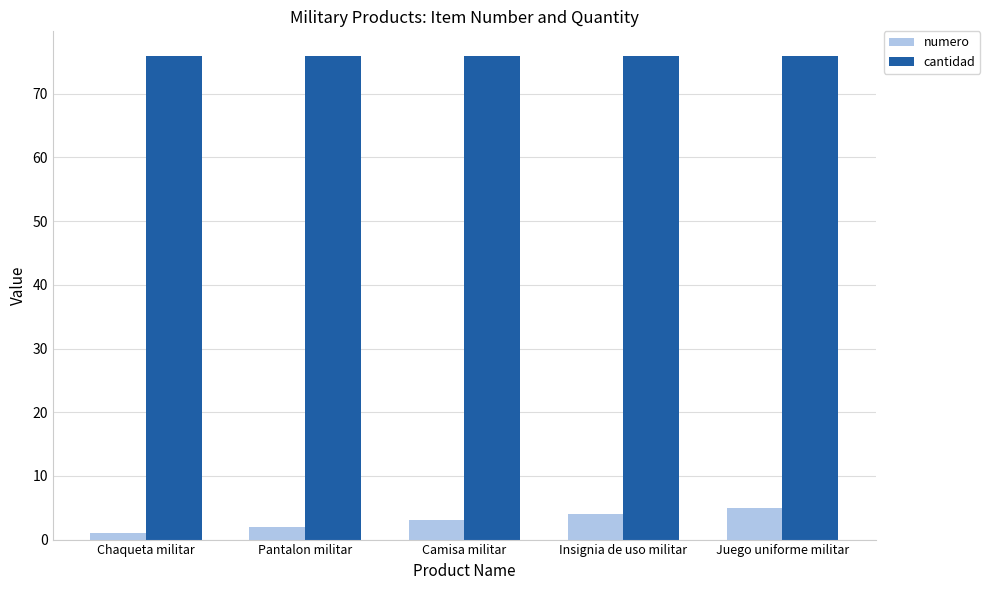

Reading left to right, what are all the values shown in this chart?

numero: Chaqueta militar=1	Pantalon militar=2	Camisa militar=3	Insignia de uso militar=4	Juego uniforme militar=5
cantidad: Chaqueta militar=76	Pantalon militar=76	Camisa militar=76	Insignia de uso militar=76	Juego uniforme militar=76